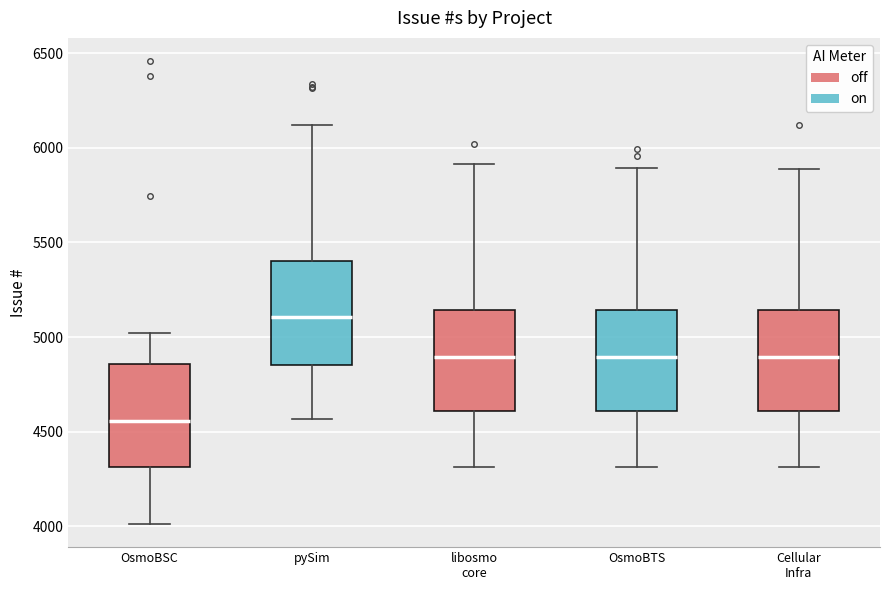

Which box has the highest median line?

pySim